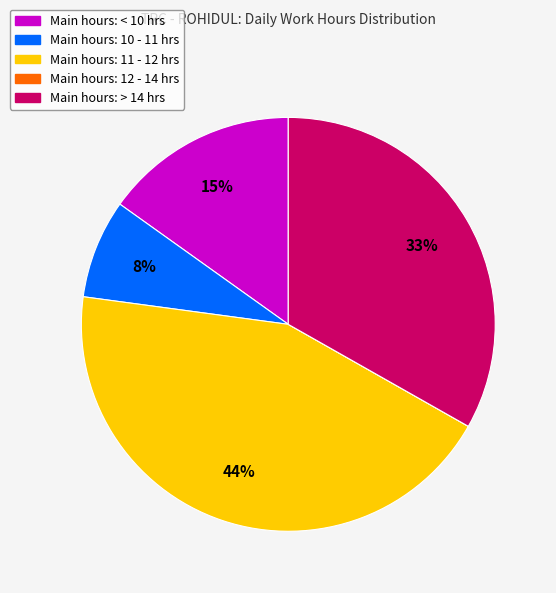

Is there a majority slice in this chart?

No